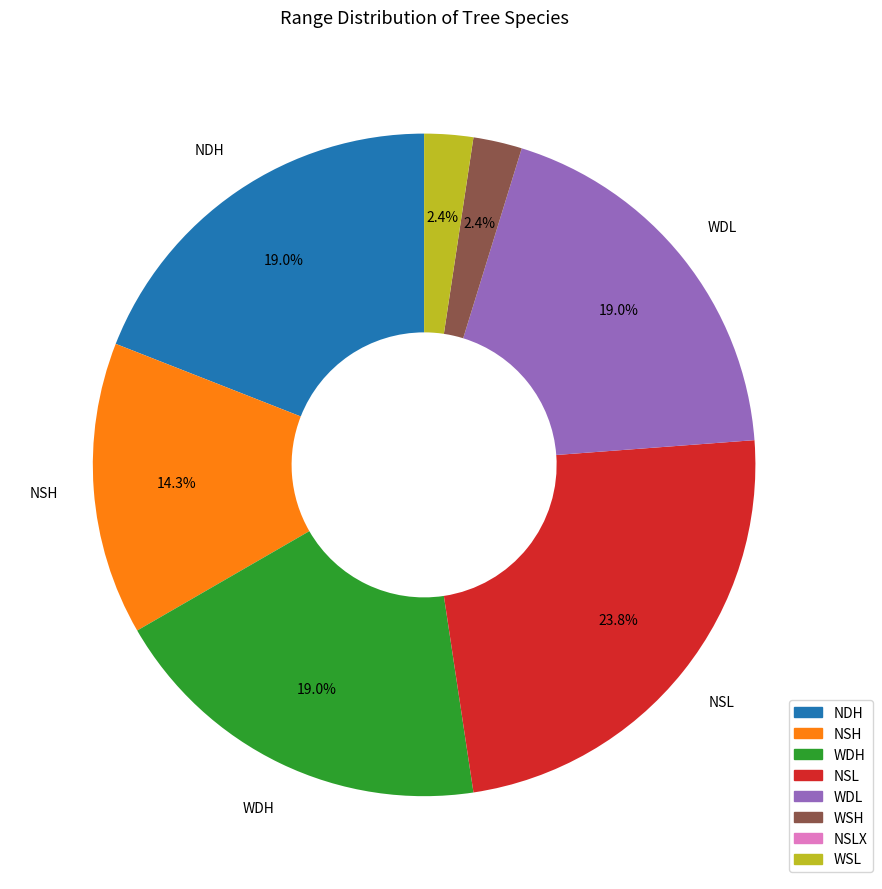

To the nearest percent, what percentage of the pie is WDL?

19%